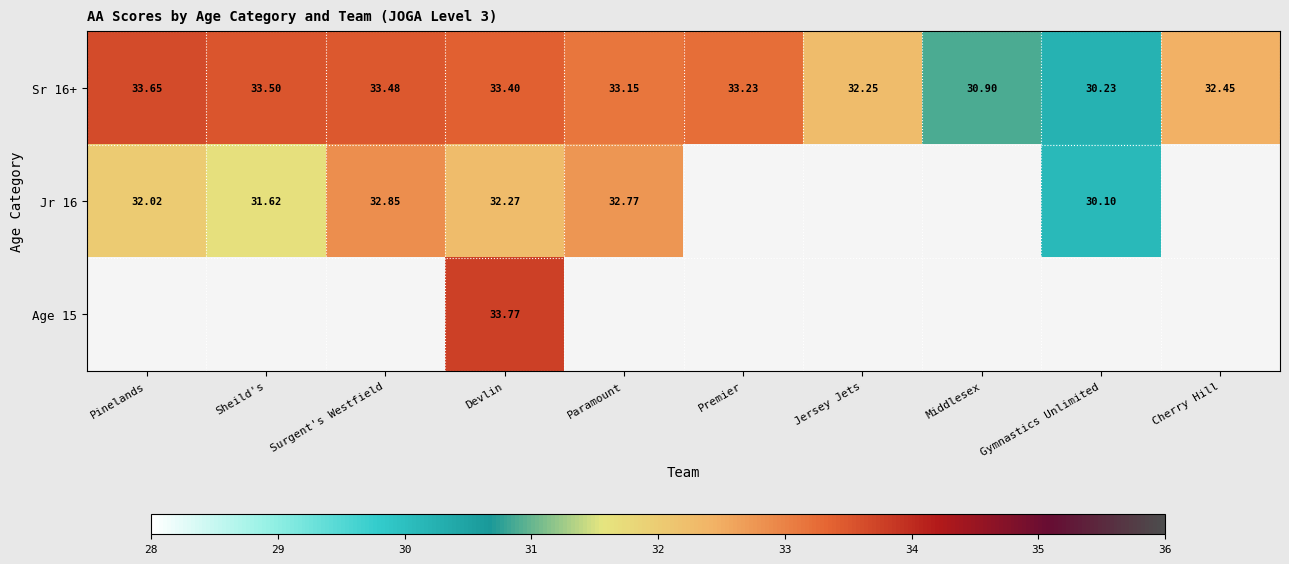

Is it true that Jr 16 equals 19.6 at Paramount?

False